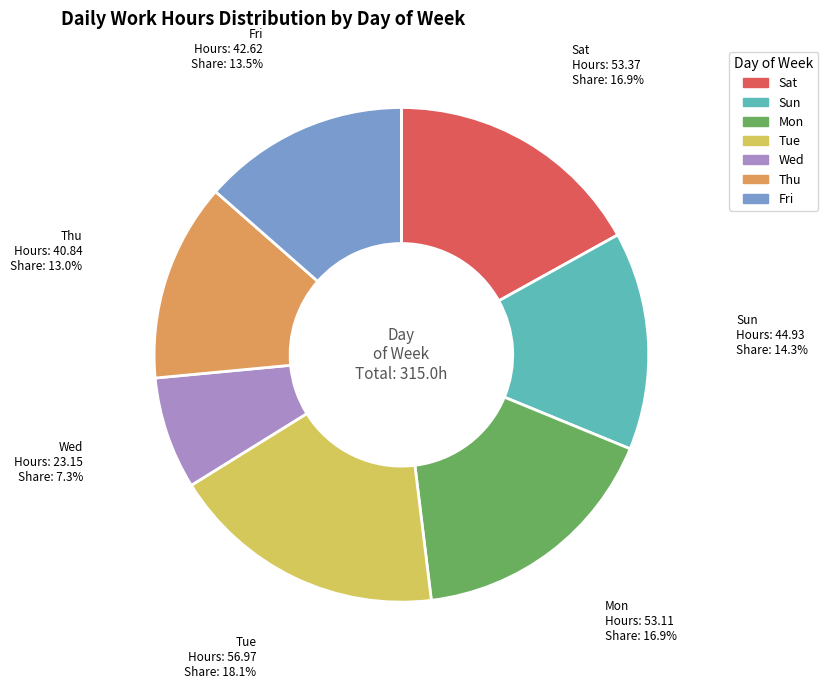

Is there a majority slice in this chart?

No